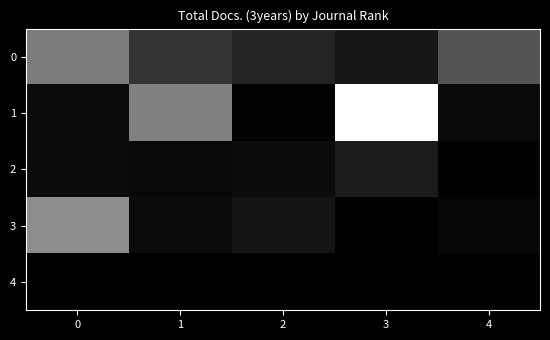

At how many categories does at least one series exceed 2810?

1